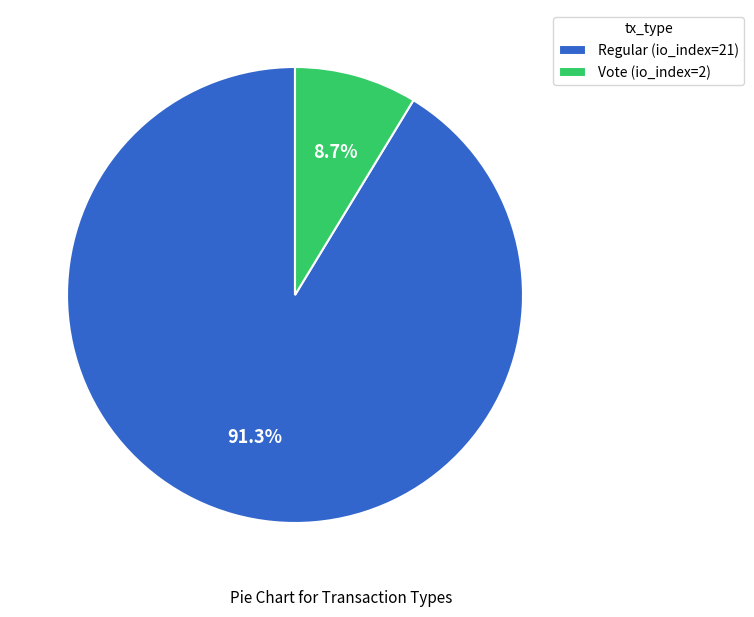

To the nearest percent, what is the difference between the largest and smallest slice percentages?

83%